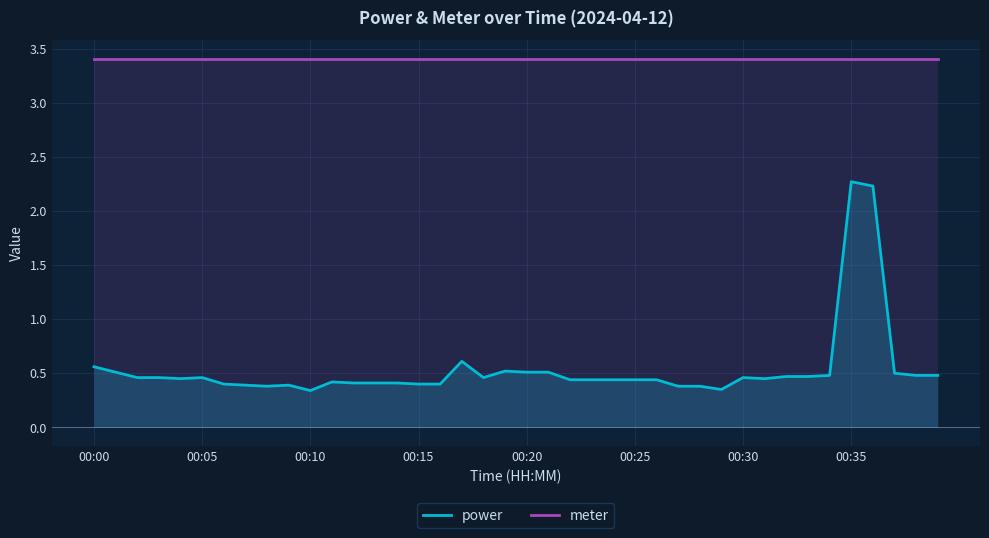

What is the sum of all meter values?

136.2